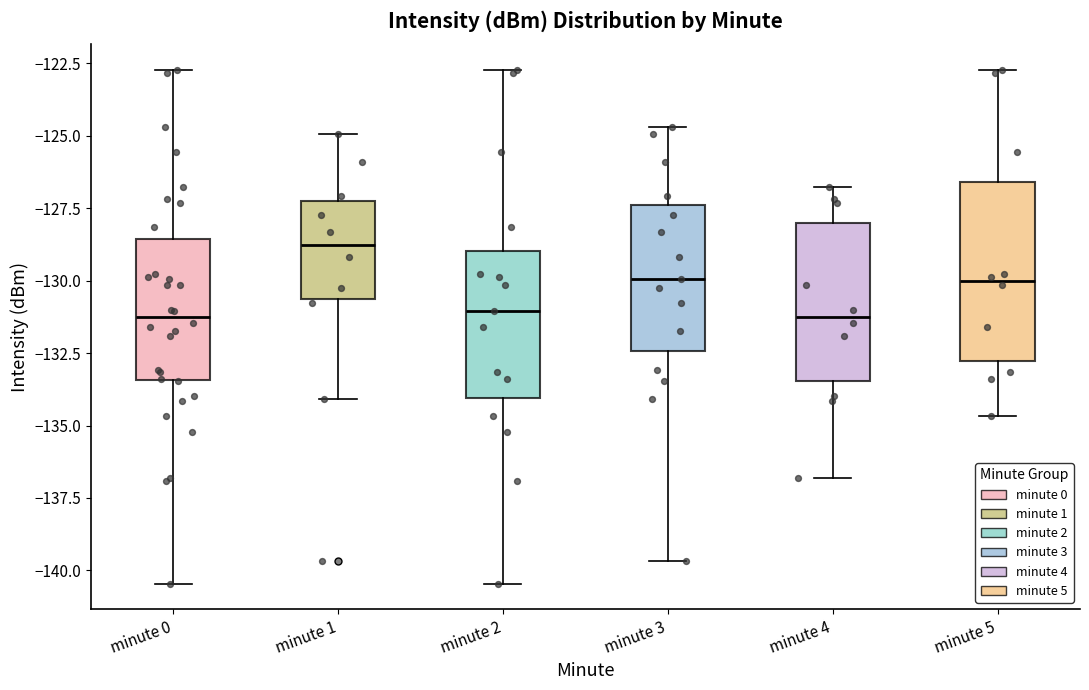

Which box is the tallest, from its lower edge to its upper edge?

minute 5